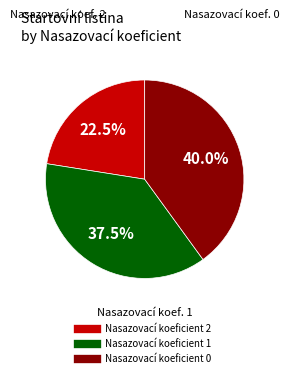

Rank the categories by value from lowest to highest.

Nasazovací koeficient 2, Nasazovací koeficient 1, Nasazovací koeficient 0